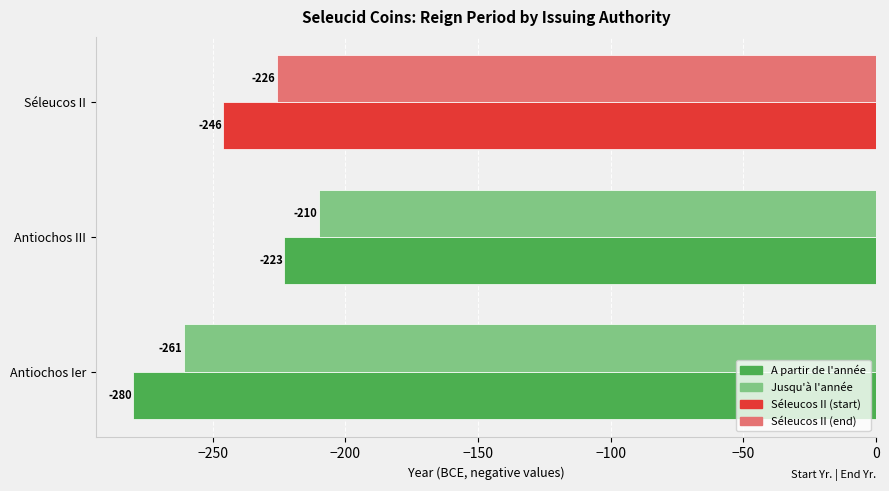

What is the approximate value of A partir de l'année at Séleucos II?

-246